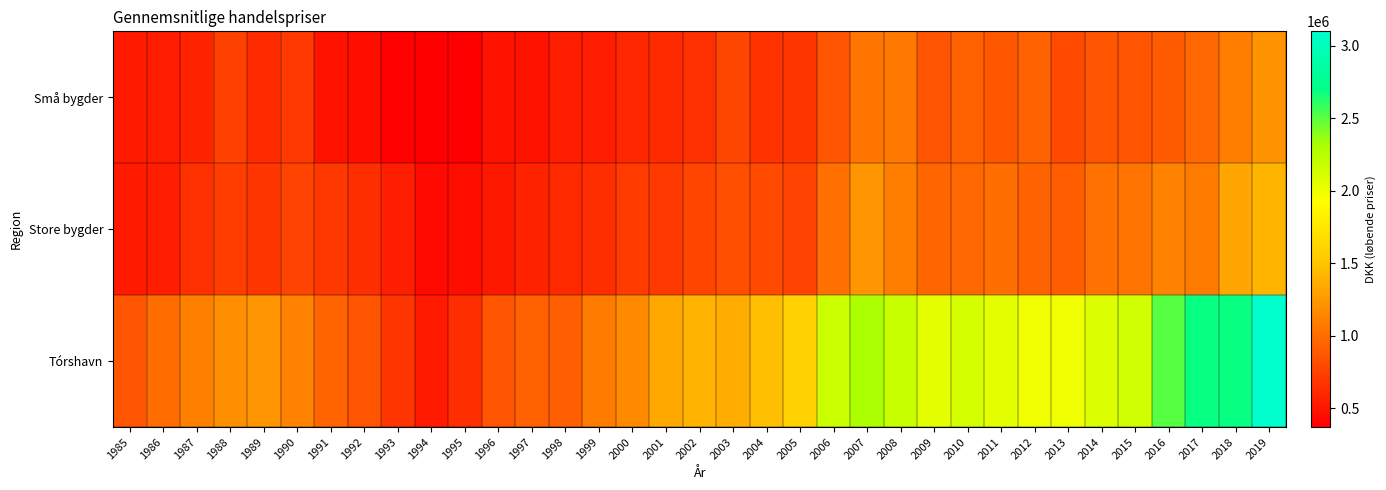

At how many categories does at least one series exceed 1521841?

15